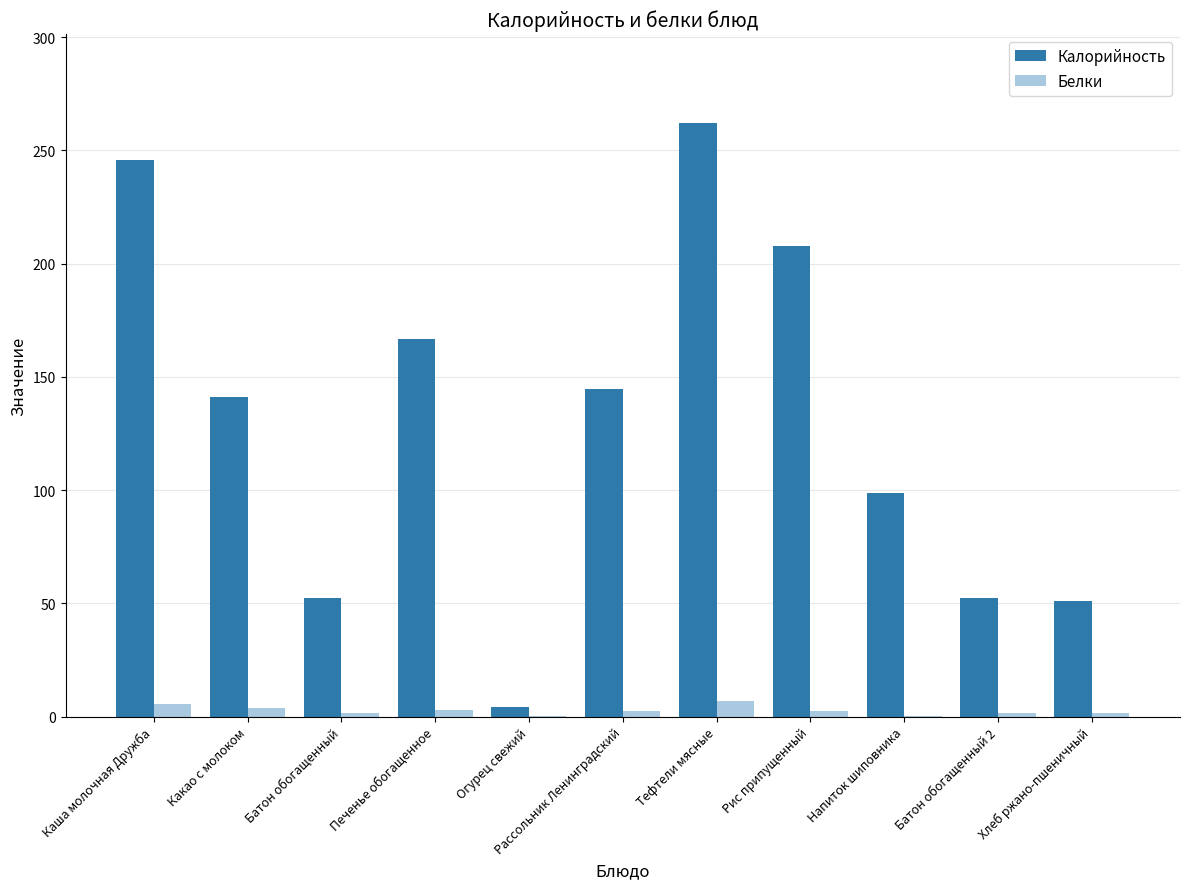

What are all the series names shown in the legend?

Калорийность, Белки